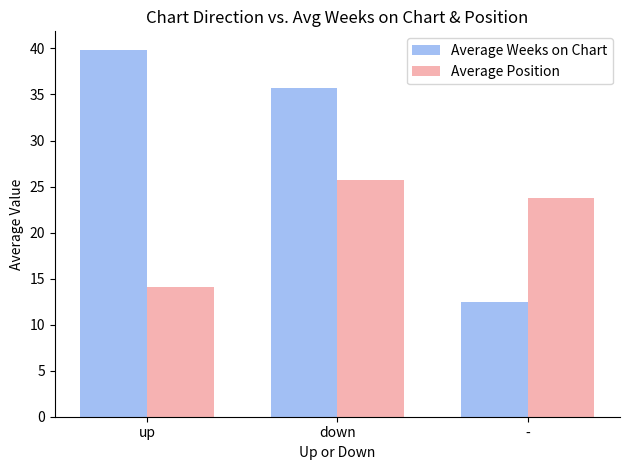

How many categories are shown in the chart?

3